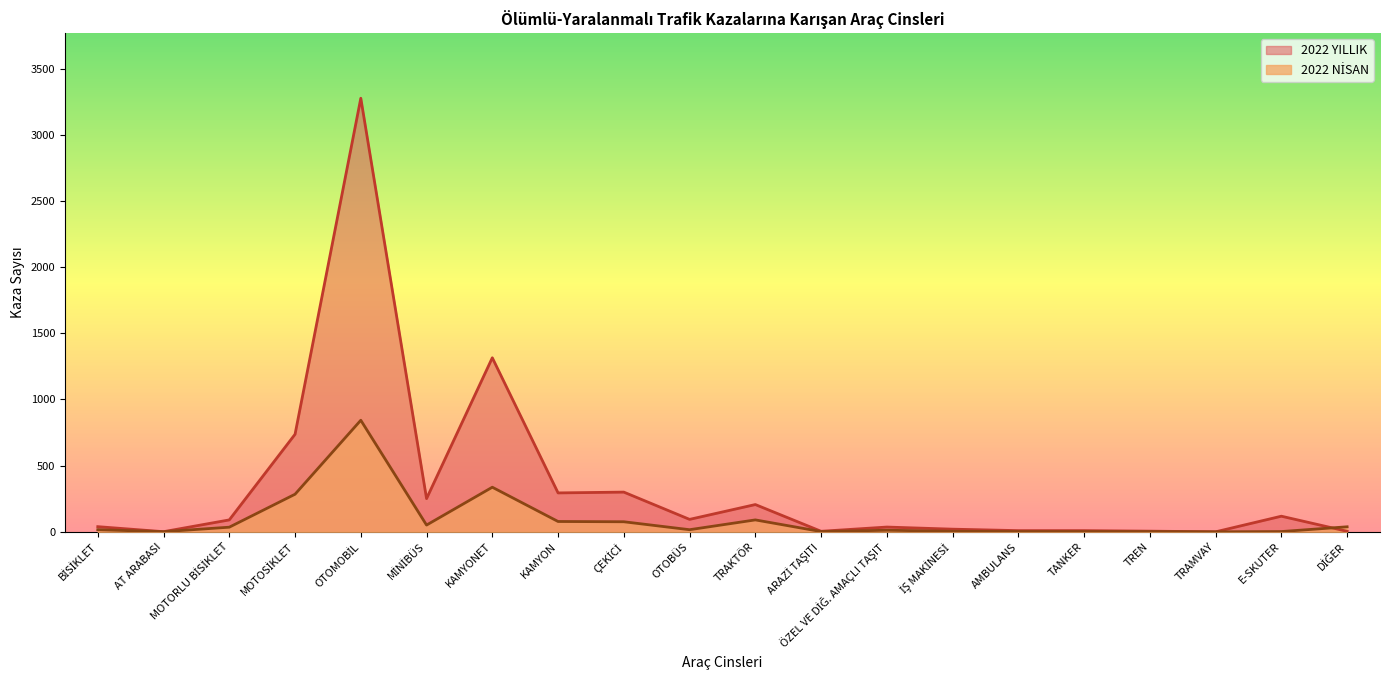

At which category does 2022 NİSAN reach its first local peak?

OTOMOBİL